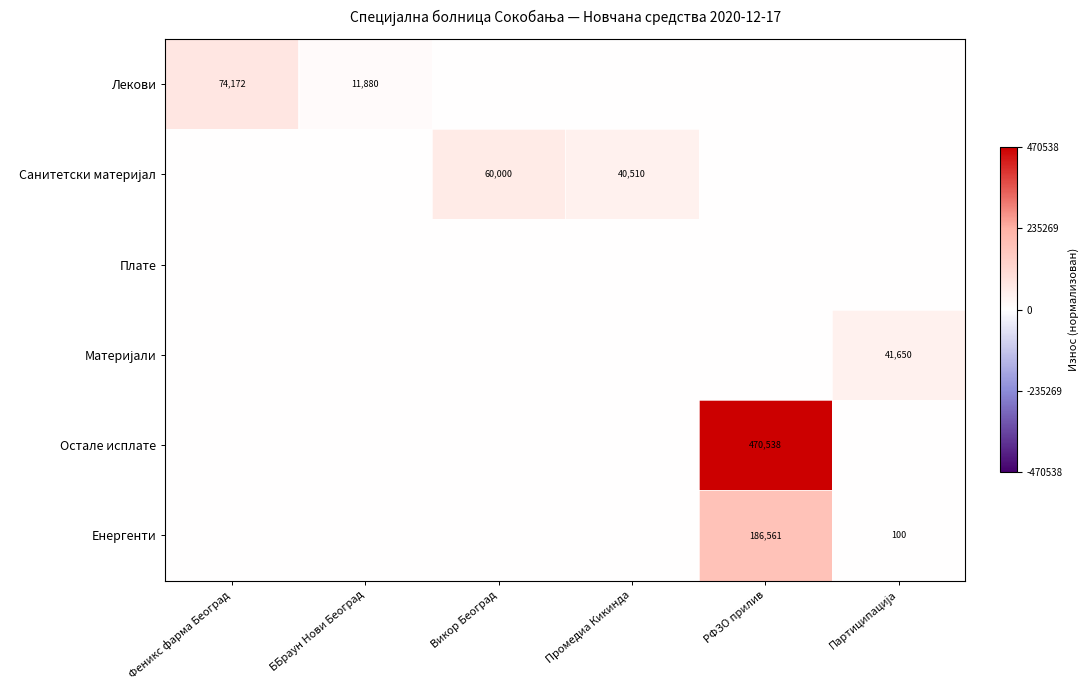

Count the number of data series in this chart.

6